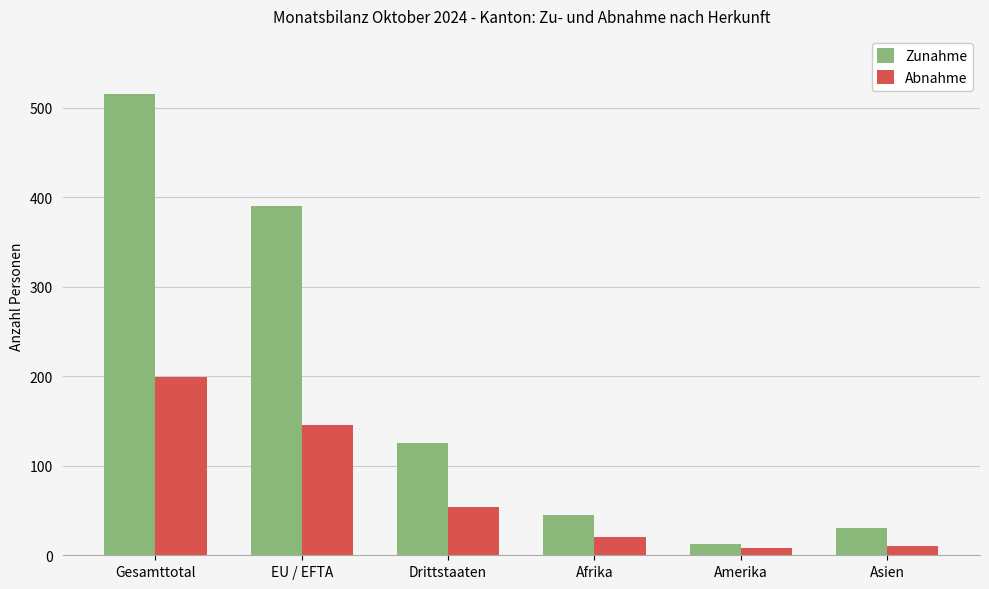

What is the label of the 4th bar from the left?

Afrika